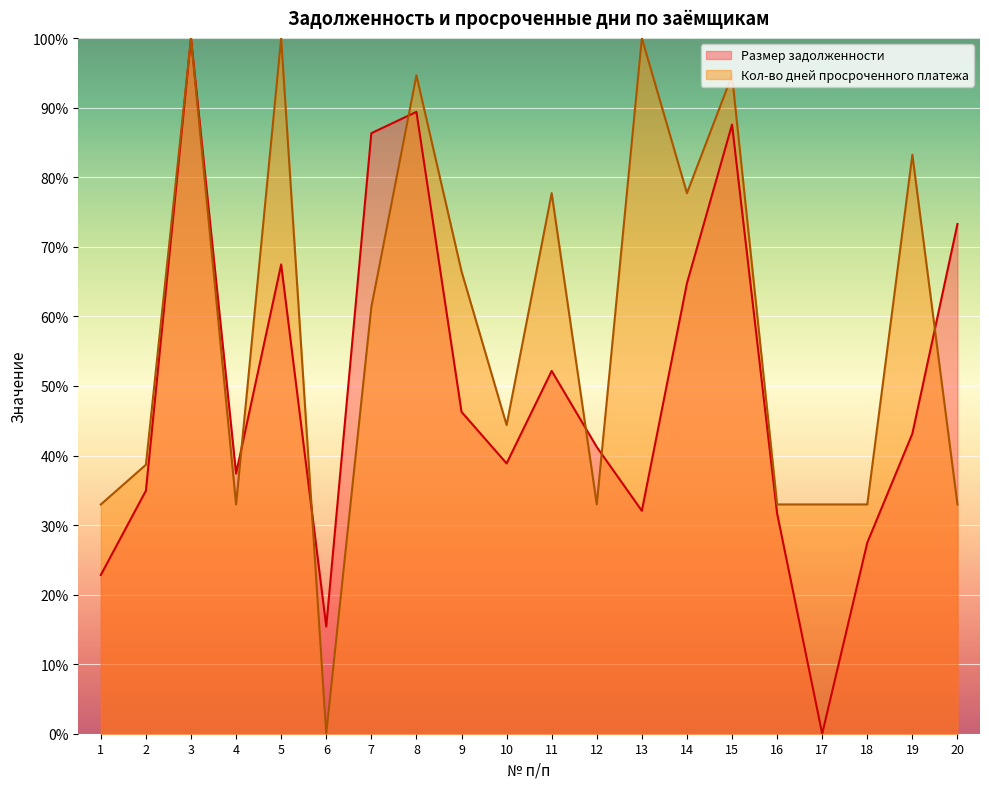

How many positive values does the Размер задолженности series have?

19